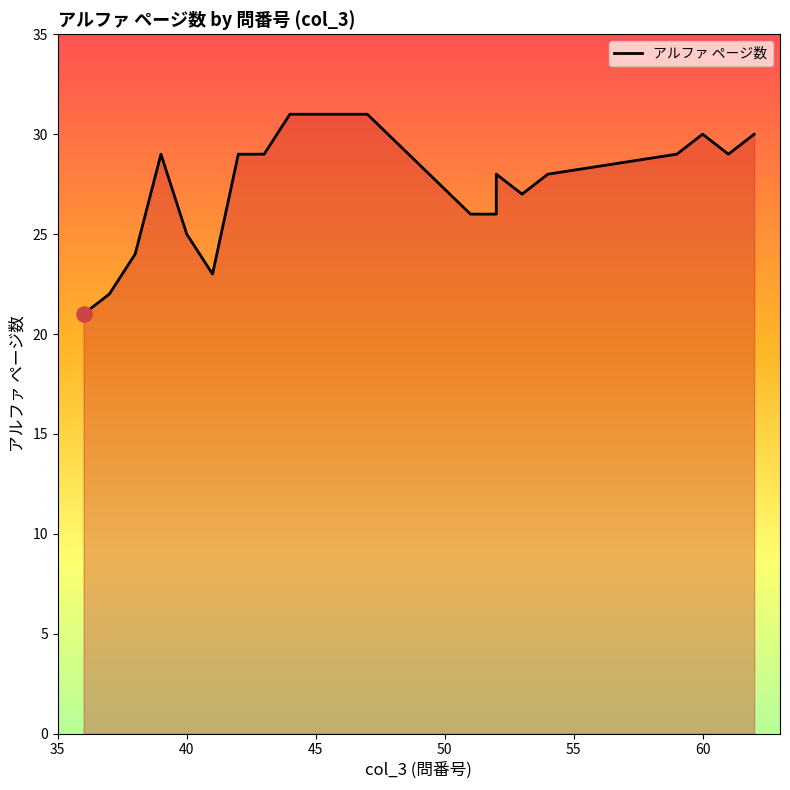

Approximately how many times larger is the value at 52 compared to 54?

0.9